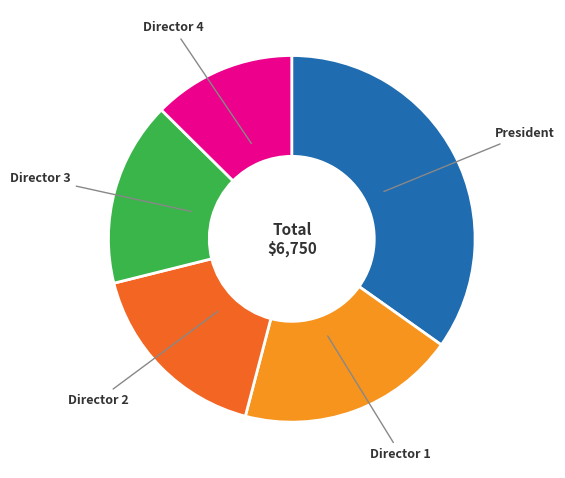

Is it true that Director 2 is 31% of the pie?

False